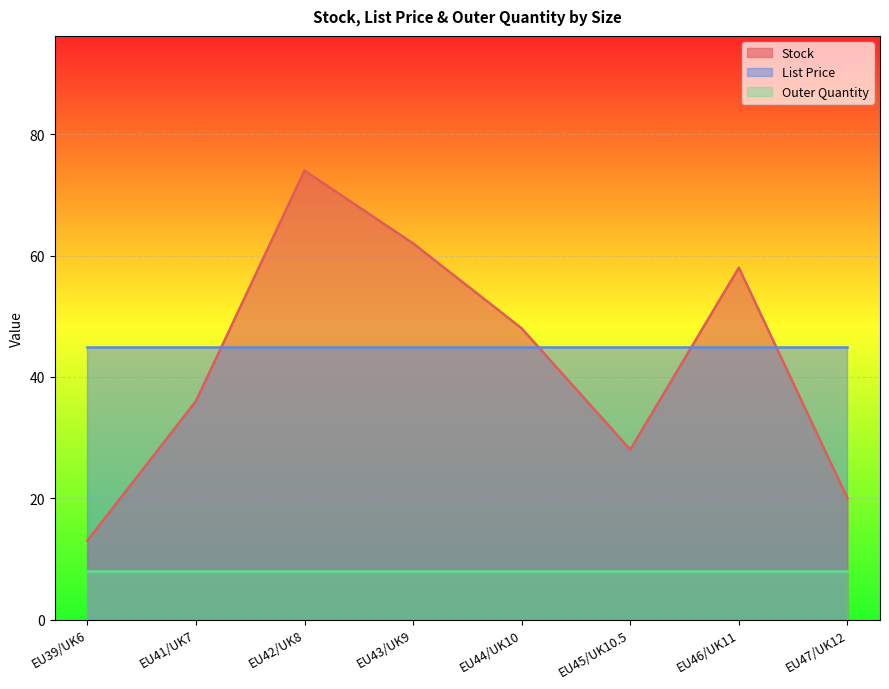

Read the Outer Quantity value at EU42/UK8.

8.0